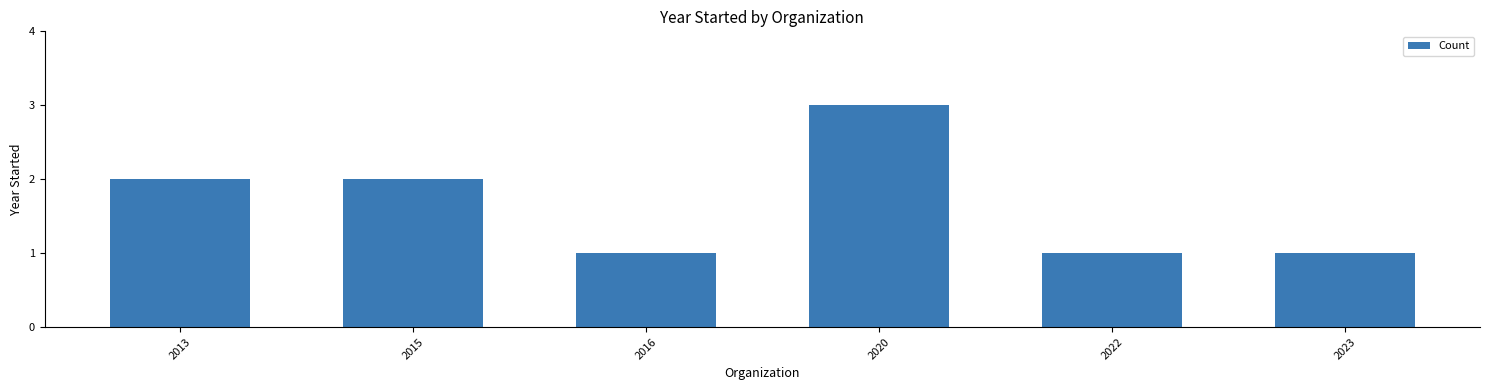

What is the difference between the second highest and minimum values?

1